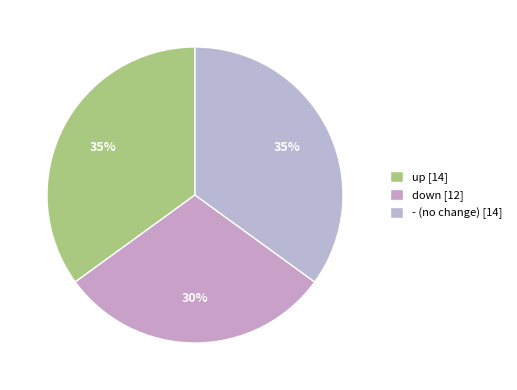

To the nearest percent, what is the average slice percentage?

33%